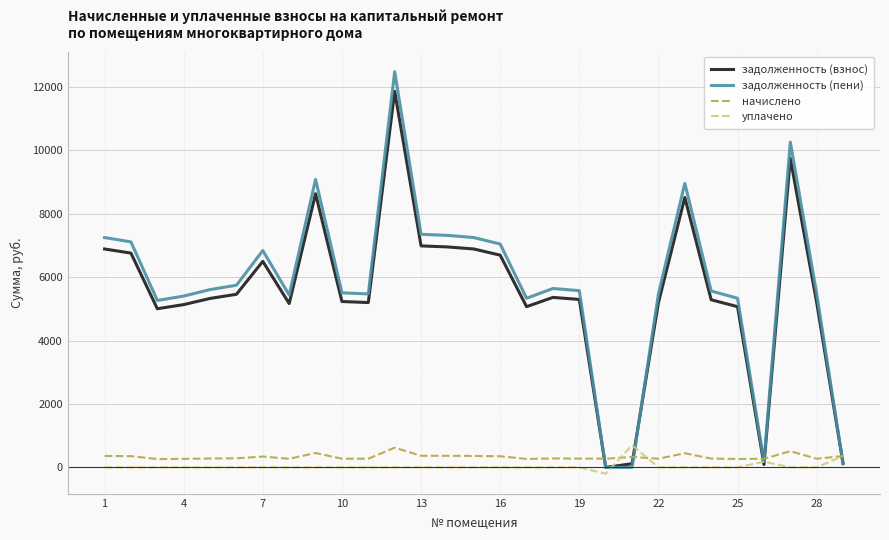

What is the difference between the second highest and minimum values in the уплачено series?

560.0